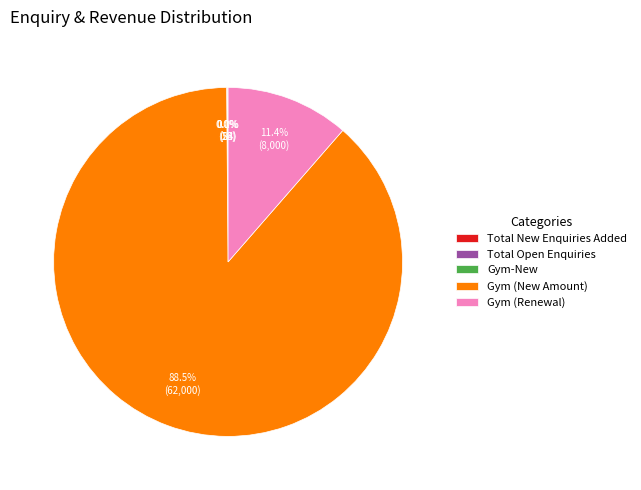

Does Gym (New Amount) account for over 50% of the chart?

Yes